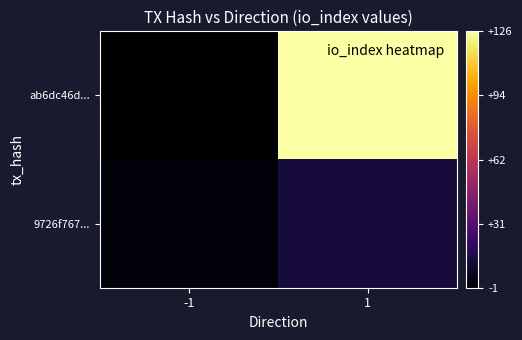

Reading left to right, list all the values displayed in this chart.

ab6dc46d...: -1=-1	1=126
9726f767...: -1=1	1=12